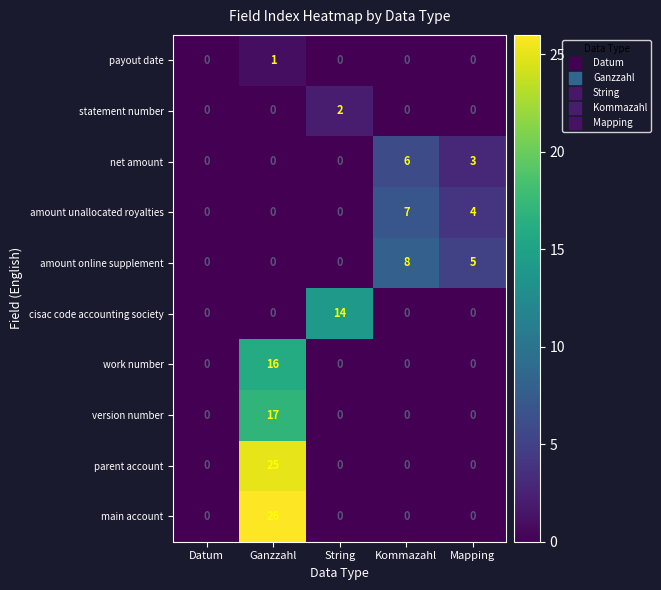

What value does the amount online supplement series have at Kommazahl?

8